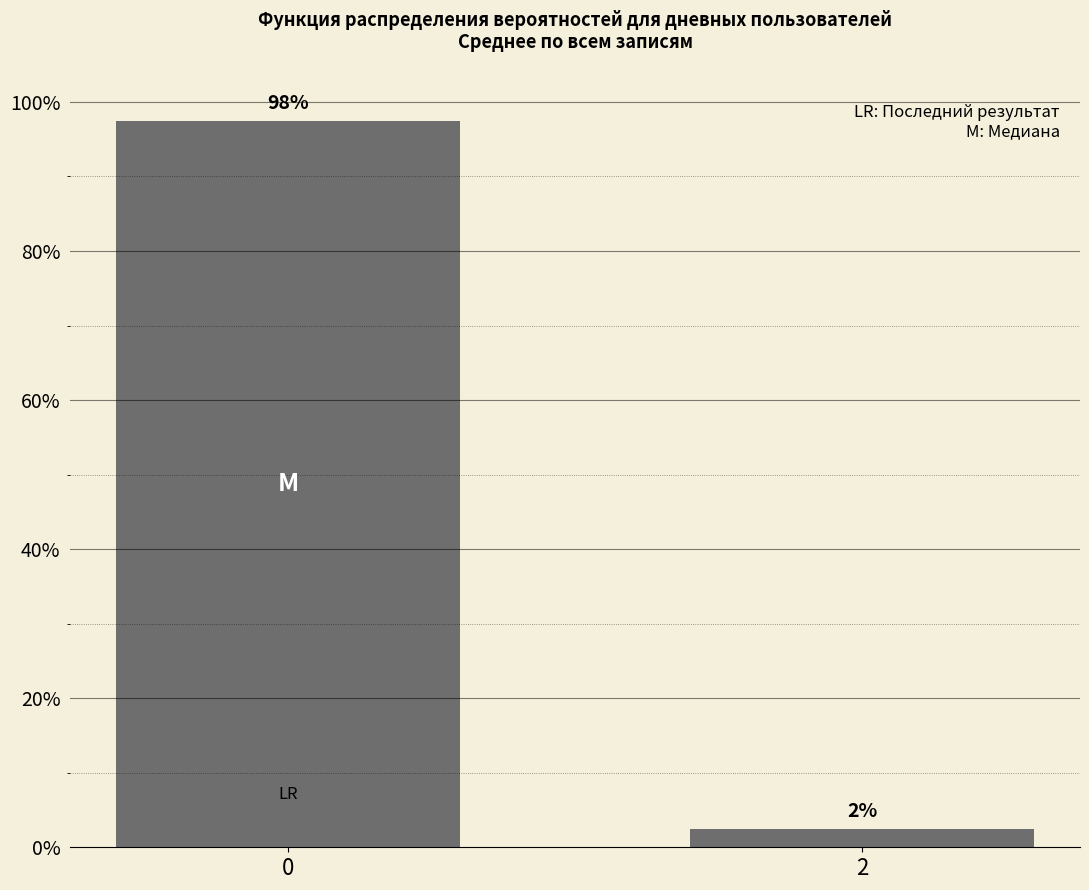

Reading left to right, what are all the values shown in this chart?

0=1.0	2=0.0